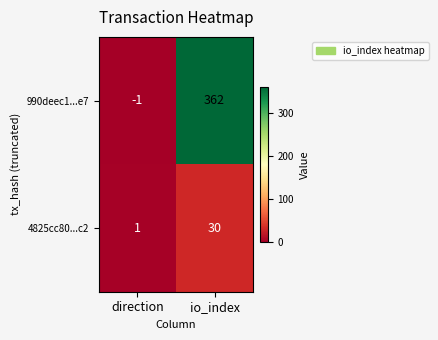

What is the total value across all series at io_index?

392